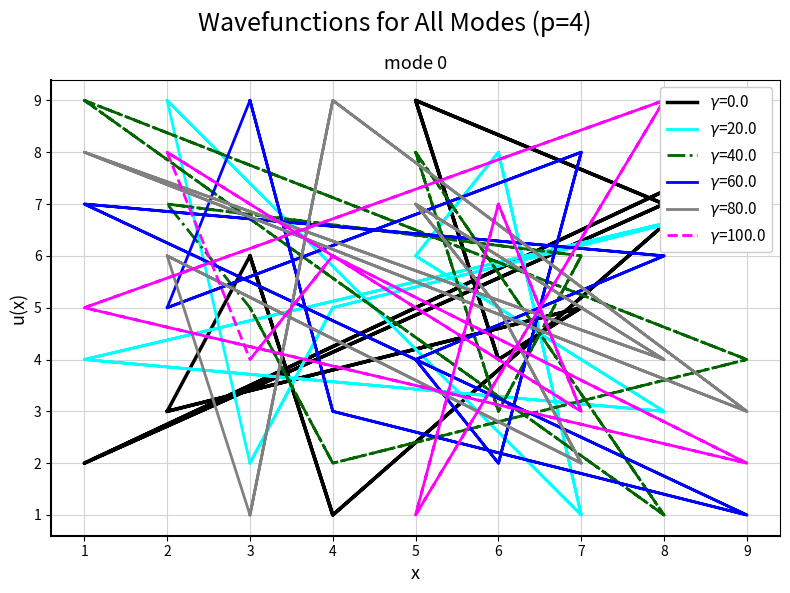

Between which two adjacent categories do col_9 and col_4 first intersect?

2 and 7